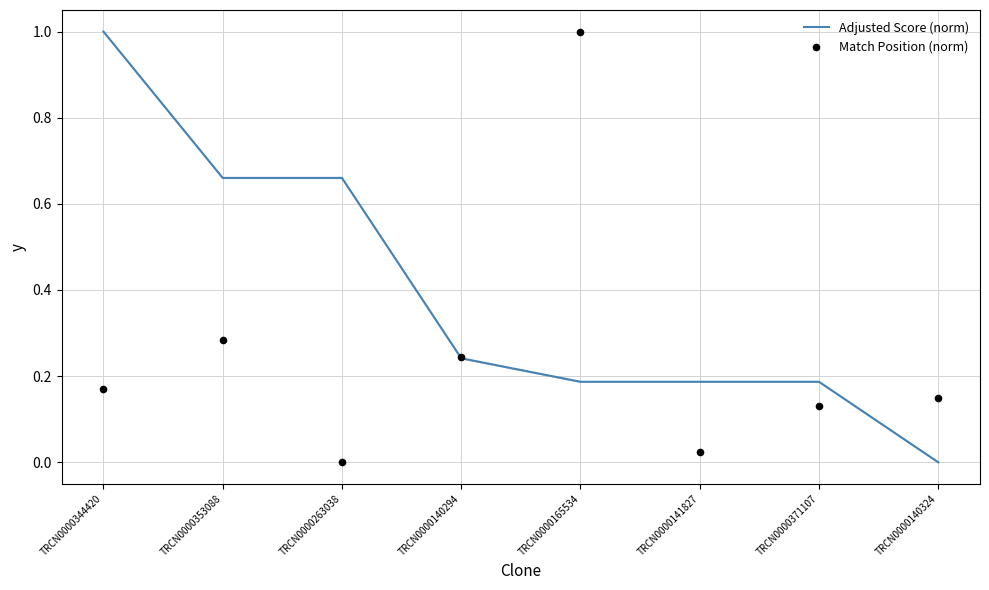

At which category is the sum across all series the highest?

TRCN0000165534